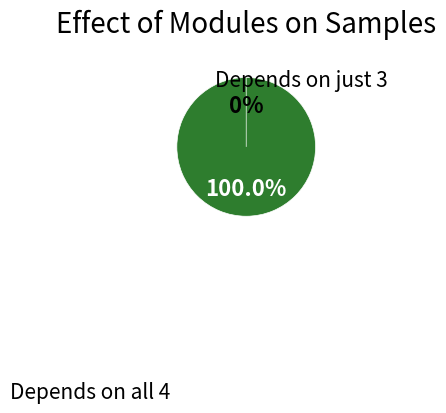

Count the number of slices in the pie.

8